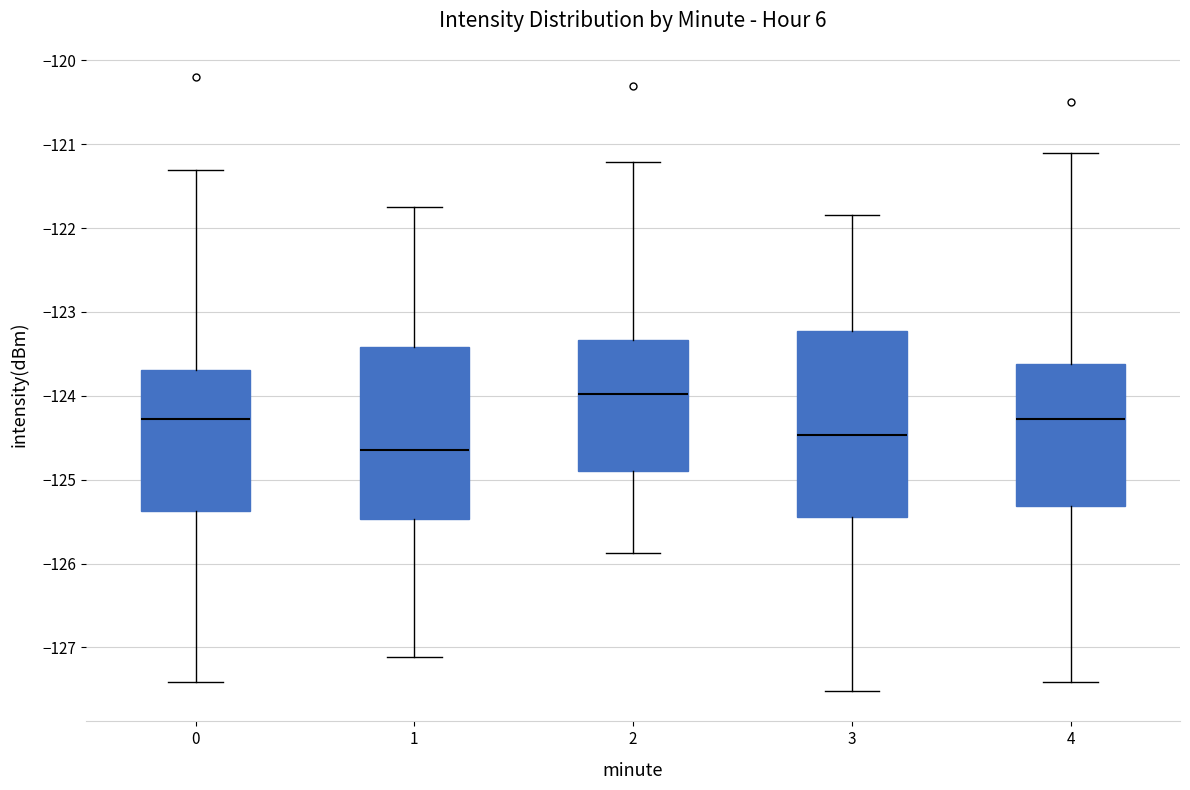

Which box's median line is the highest?

2